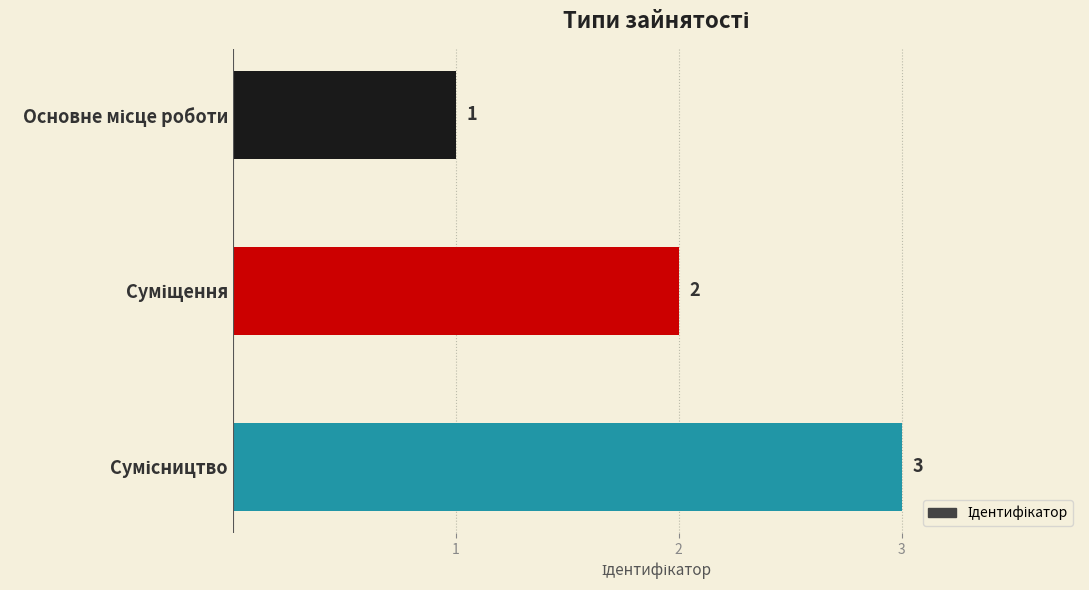

Are the bars grouped side by side (vs. stacked)?

No